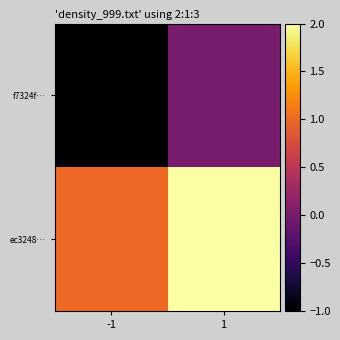

What is the greatest value displayed?

2